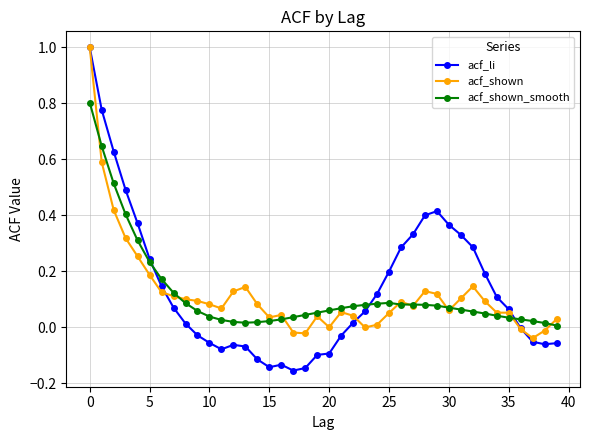

After their last crossing, which series has the higher values: acf_shown_smooth or acf_shown?

acf_shown